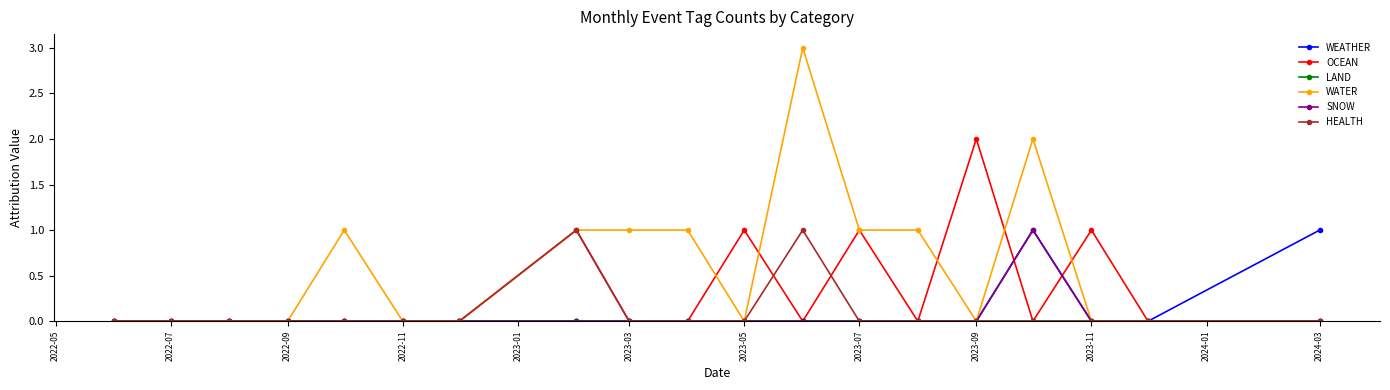

Which series has the widest spread of values?

WATER